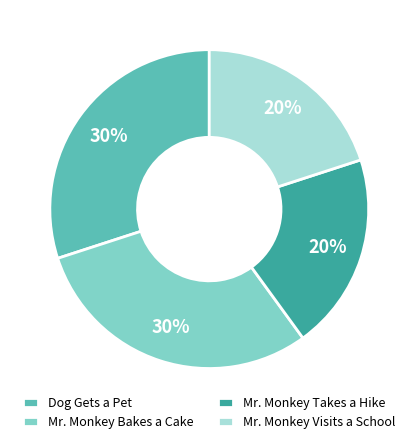

True or false: Mr. Monkey Visits a School accounts for 20% of the total.

True